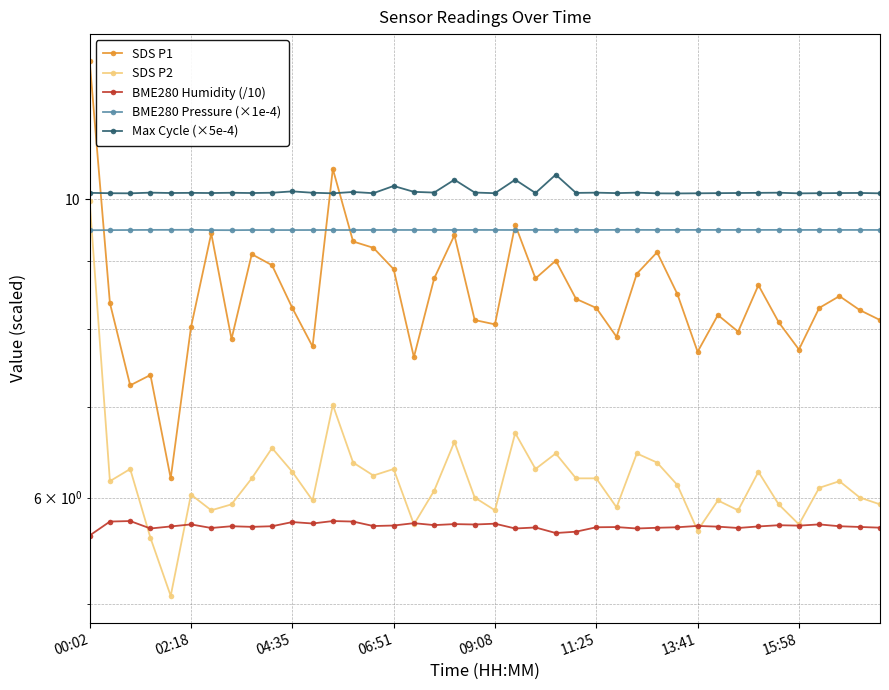

How many interior local valleys does the SDS P1 series have?

11